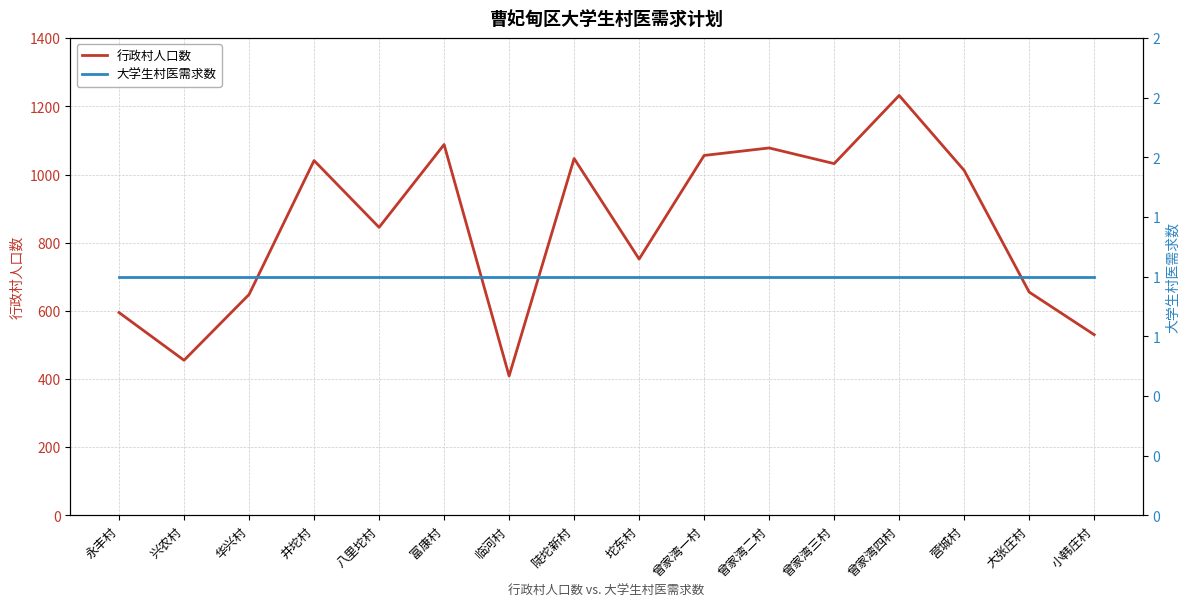

Between 兴农村 and 曾家湾一村, which series saw the biggest shift?

行政村人口数